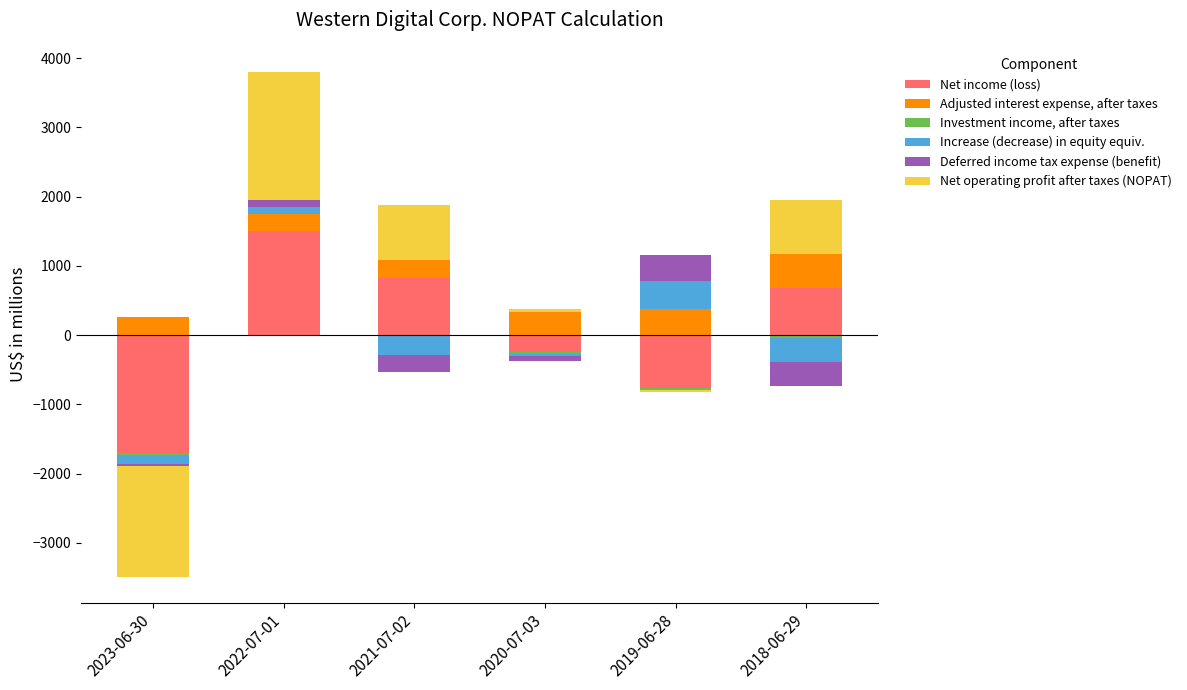

The value of Deferred income tax expense (benefit) at 2018-06-29 is -246. True or false?

False